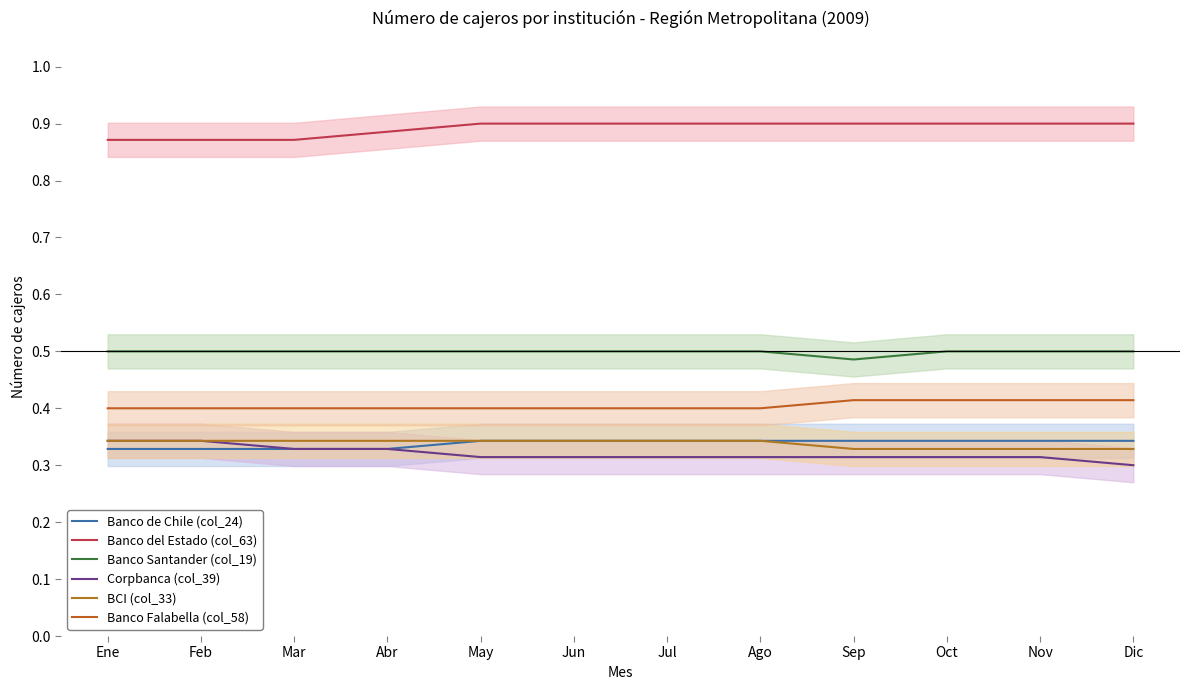

True or false: Banco de Chile (col_24) has a value of 0.2 at Nov.

False